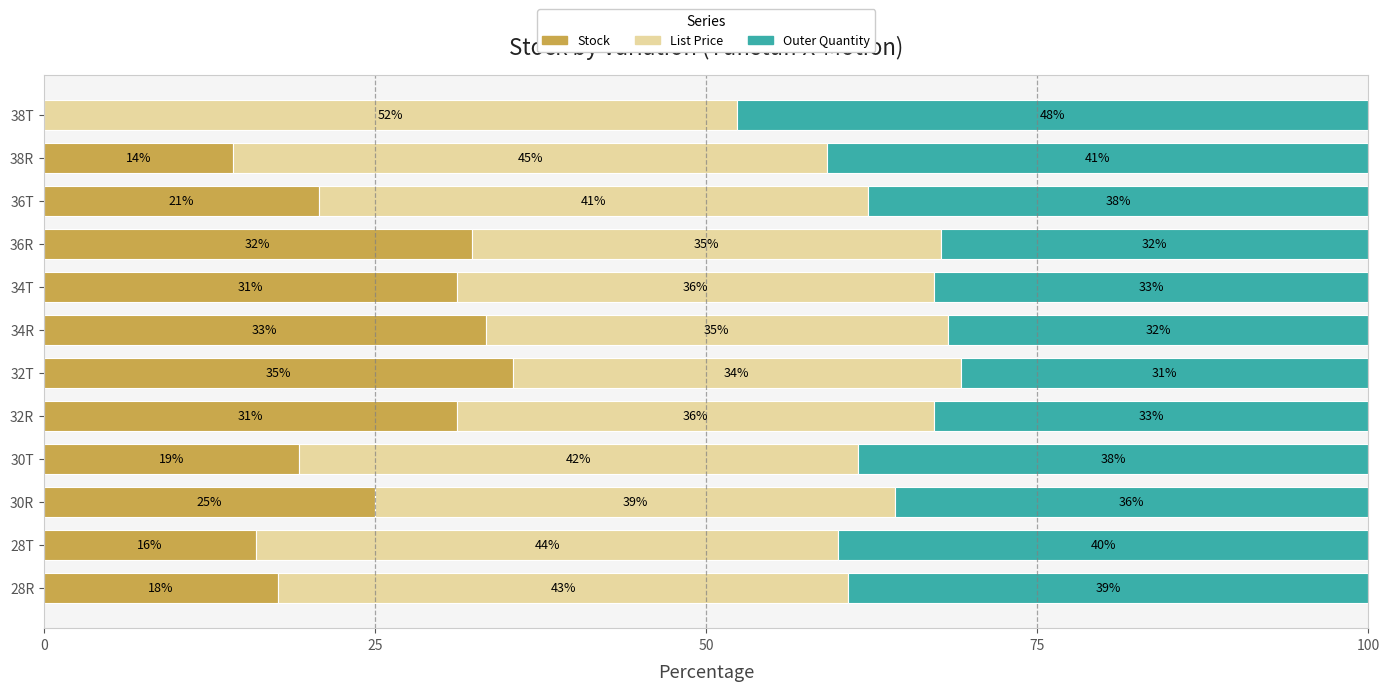

What are all the series names shown in the legend?

Stock, List Price, Outer Quantity